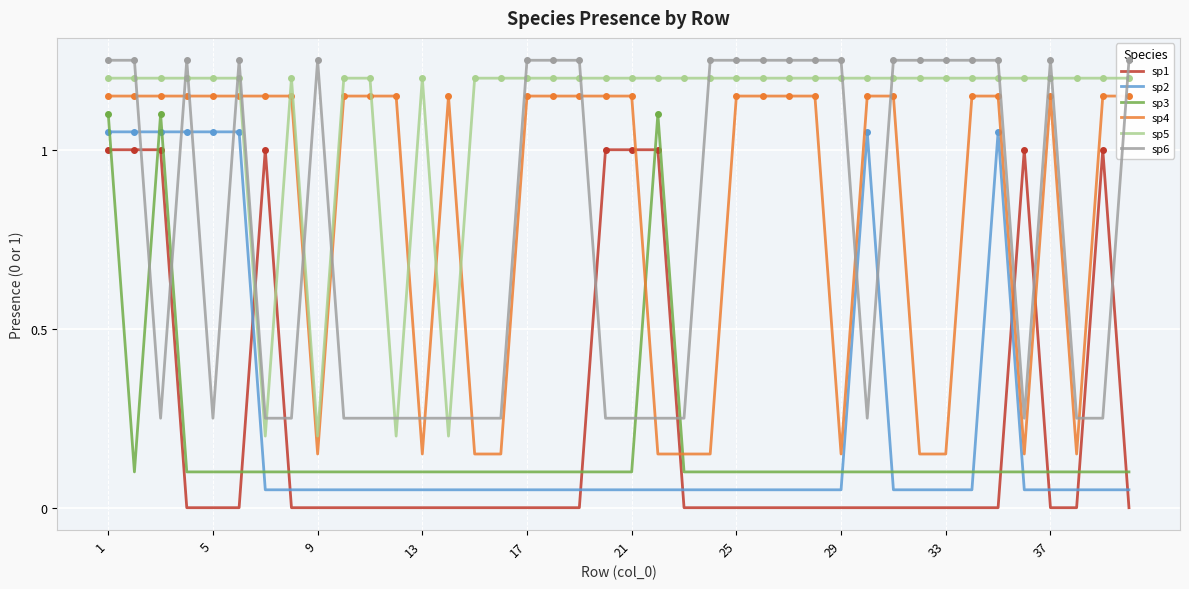

True or false: sp3 has a value of 0.0 at 21.

False